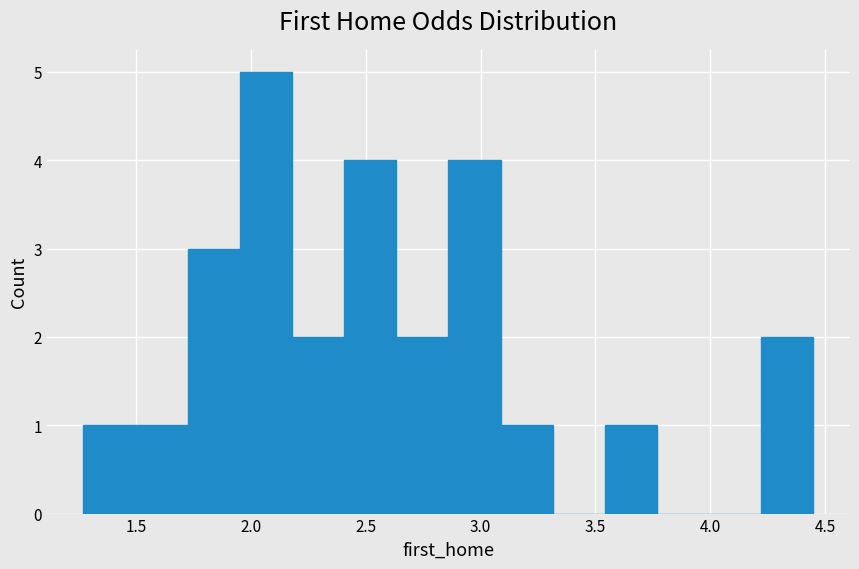

Over which range of the x-axis is the bar tallest?

1.95 to 2.20